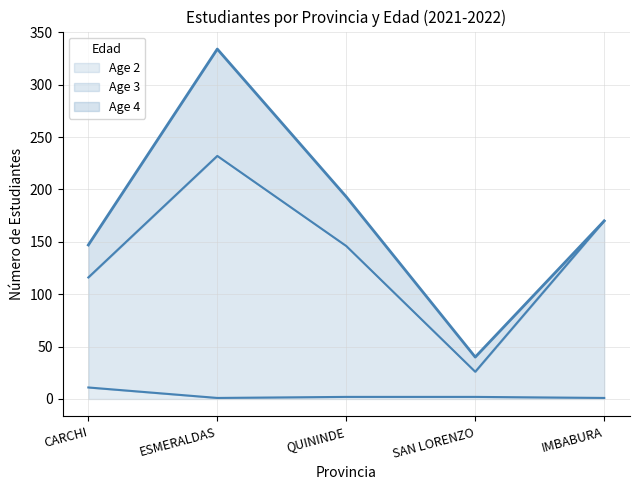

True or false: Age 2 and Age 3 intersect in this chart.

False